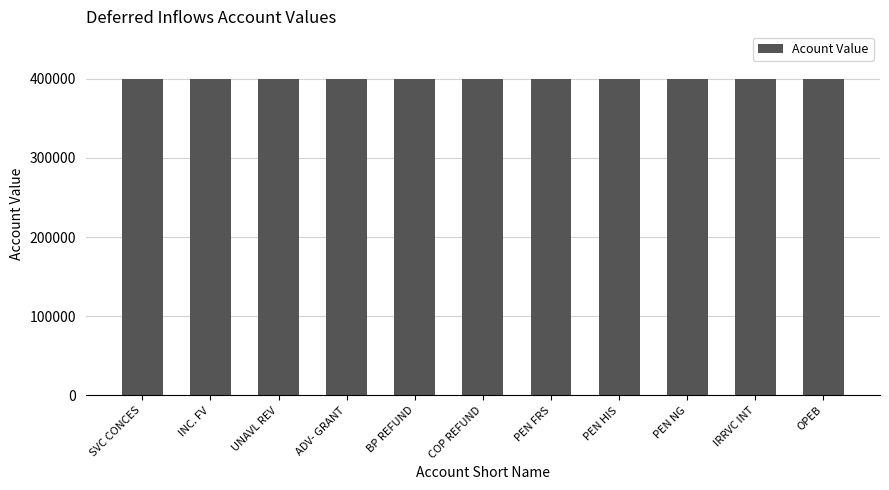

What is the average value?

400005